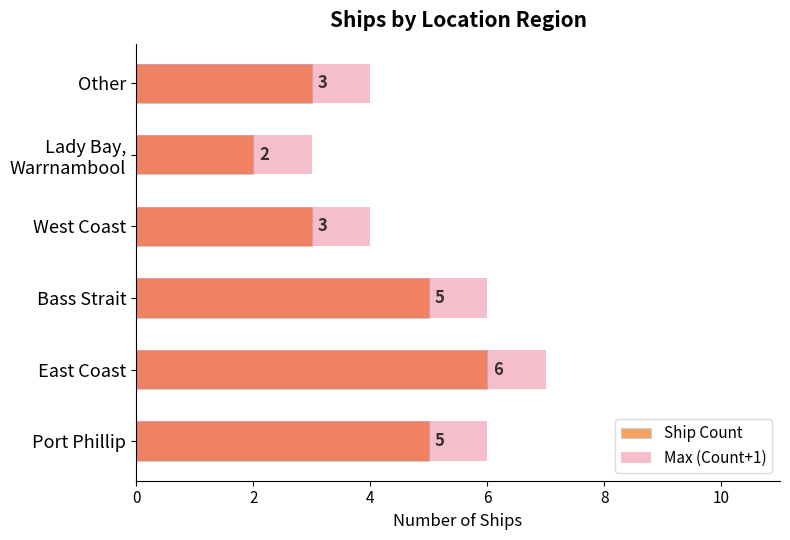

How many bars are there in each group?

2